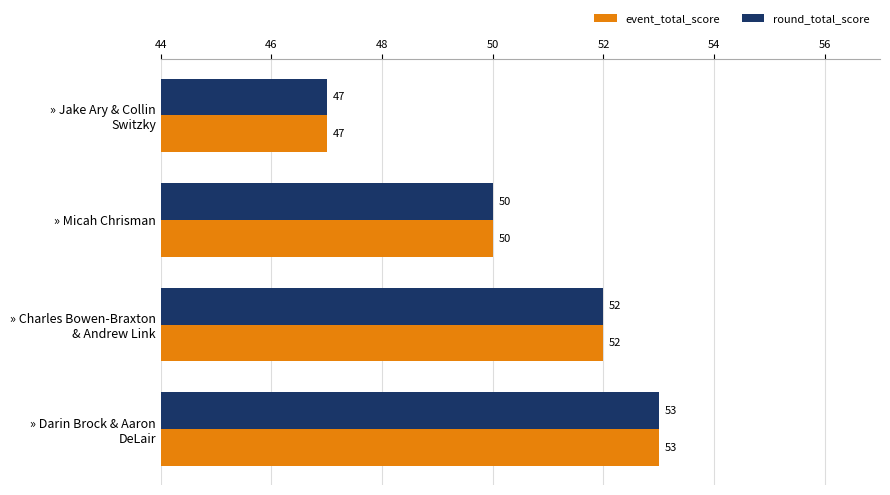

True or false: event_total_score has a value of 68 at » Micah Chrisman.

False